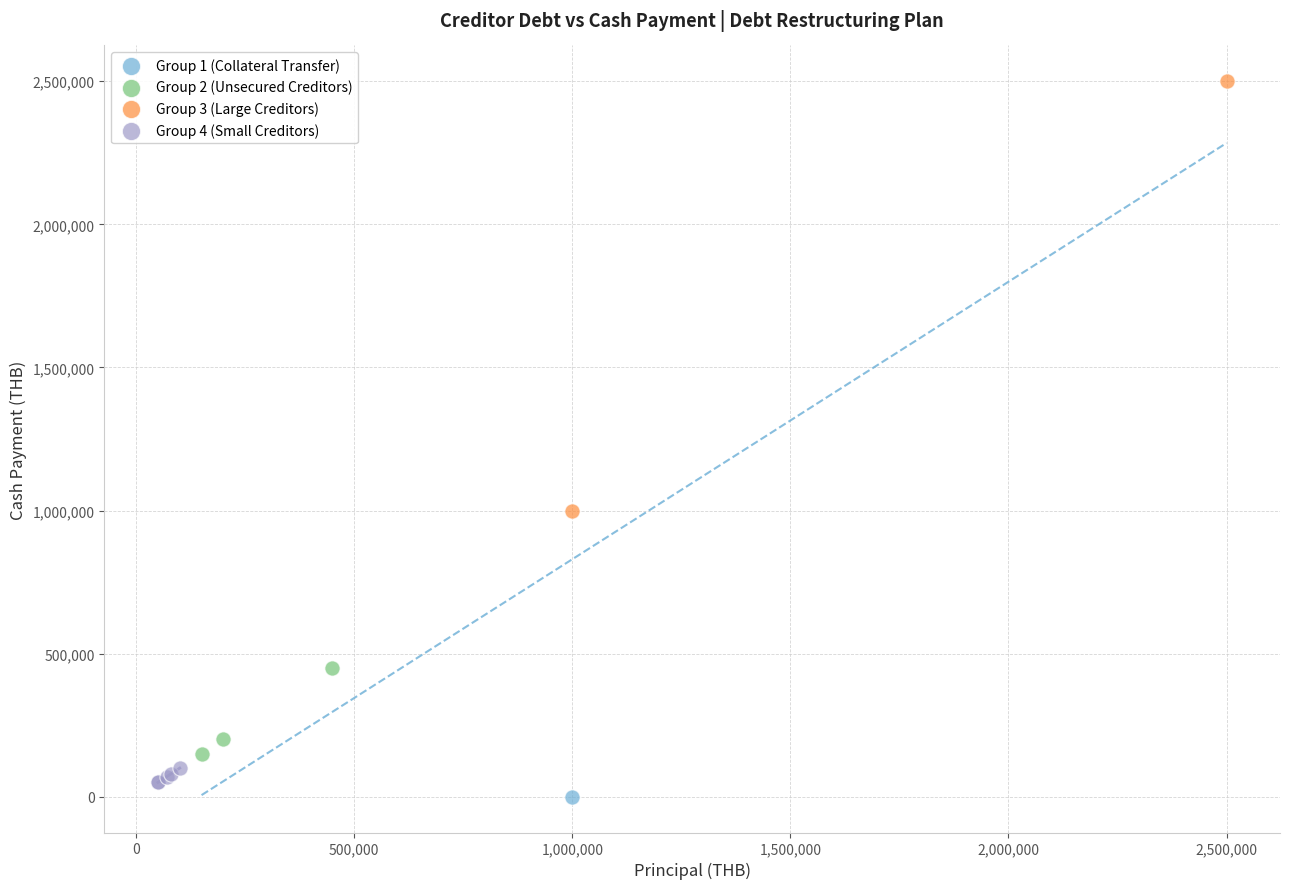

What are all the series names shown in the legend?

Group 1 (Collateral Transfer), Group 2 (Unsecured Creditors), Group 3 (Large Creditors), Group 4 (Small Creditors)